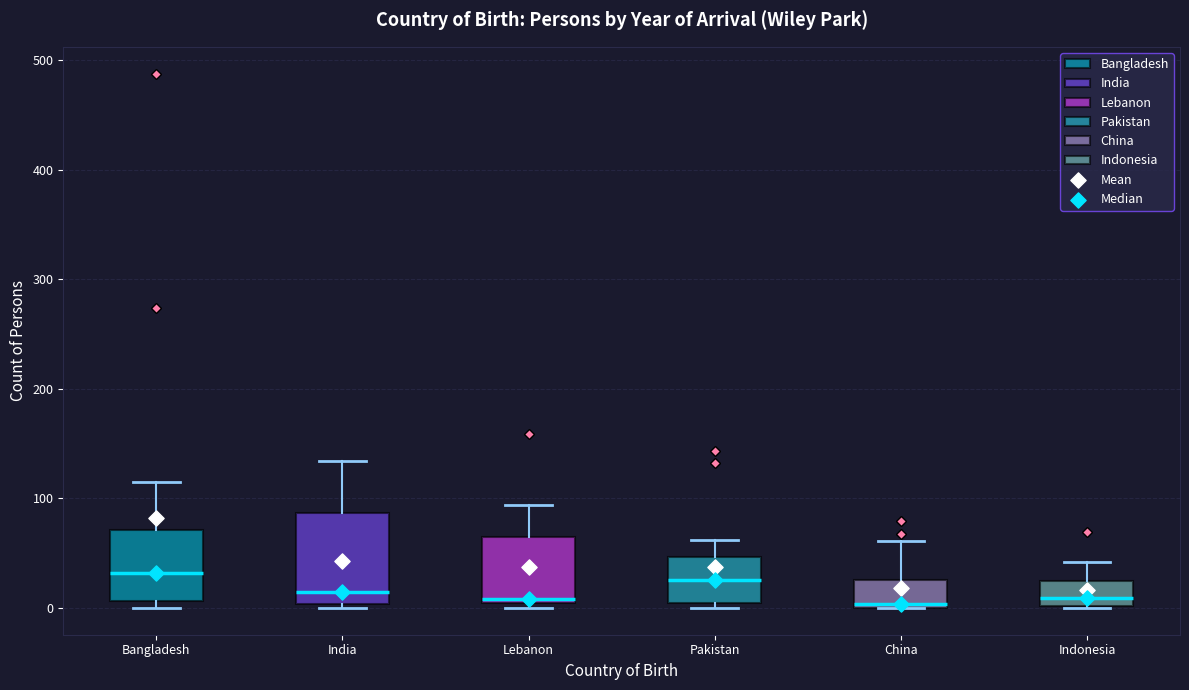

Reading left to right, transcribe this box plot: for each box, give where its median line is, the range the box spans, and where its two whiskers end, as read against the y-axis. The values are not printed on the chart, so give them approximately, as read against the axis.

Bangladesh: median 30, box 10 to 70, whiskers 0 to 120
India: median 20, box 0 to 90, whiskers 0 (just below the box's lower edge) to 130
Lebanon: median 10, box 10 to 70, whiskers 0 to 90
Pakistan: median 30, box 0 to 50, whiskers 0 (just below the box's lower edge) to 60
China: median 0 (just above the box's lower edge), box 0 to 30, whiskers 0 to 60
Indonesia: median 10, box 0 to 30, whiskers 0 to 40